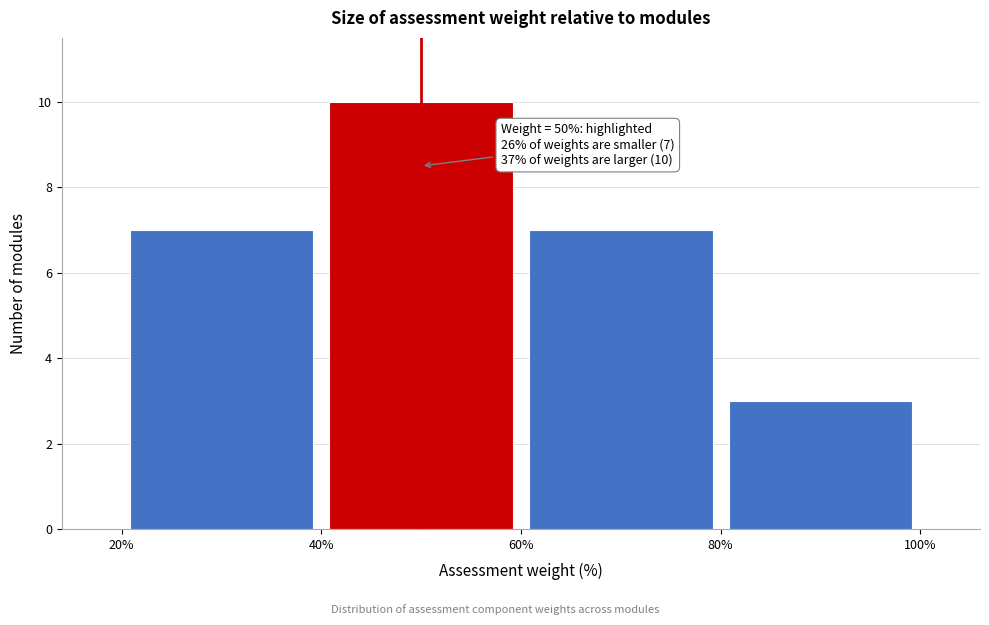

Which range on the x-axis has the tallest bar?

40% to 60%